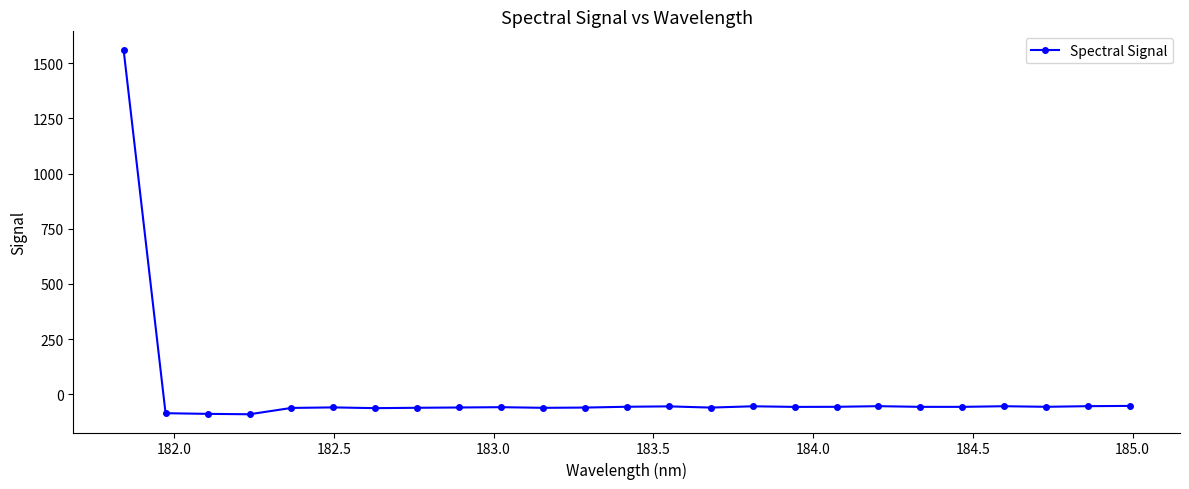

What is the difference between the second highest and second lowest values?

36.0